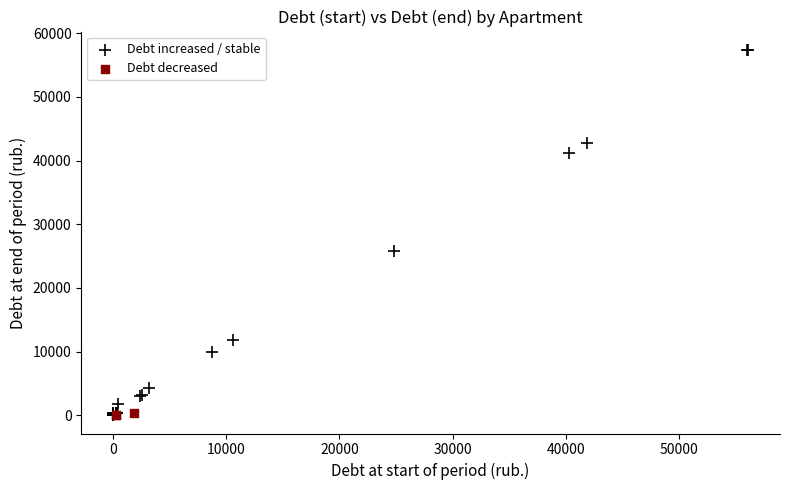

What are all the series names shown in the legend?

Debt increased / stable, Debt decreased